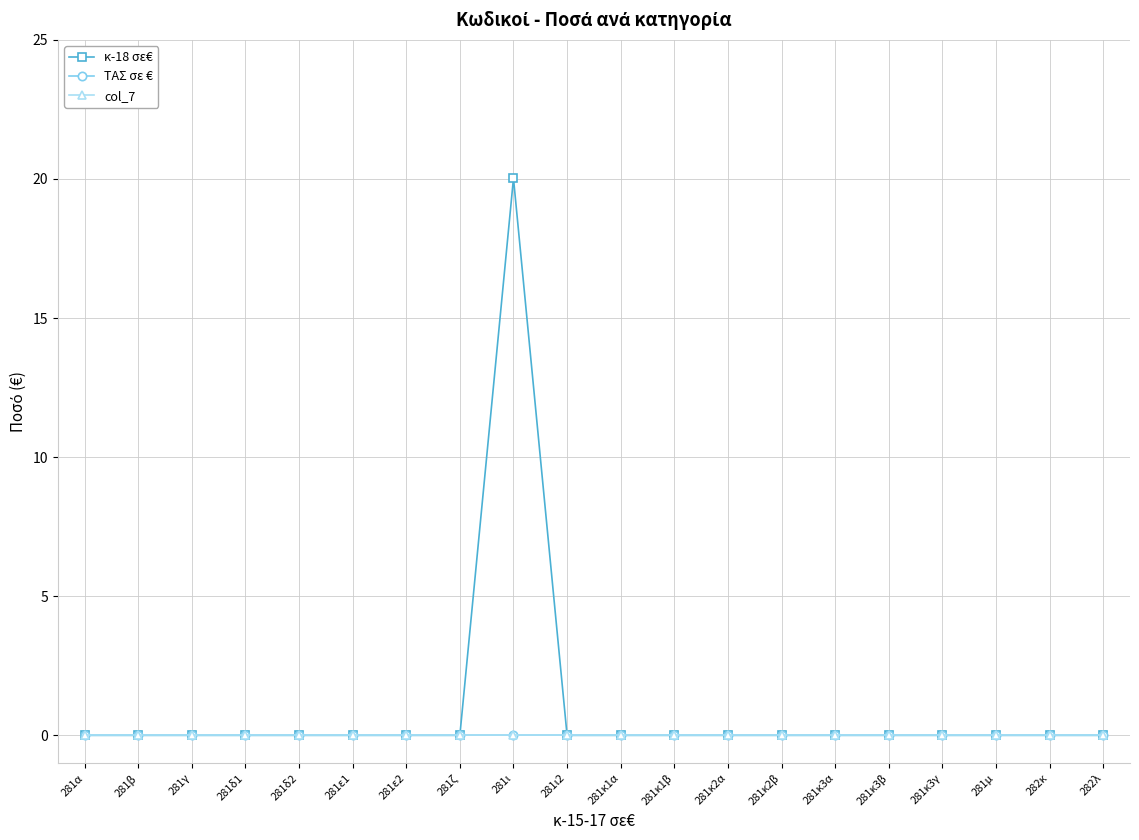

What is the label of the 6th point from the right?

281κ3α